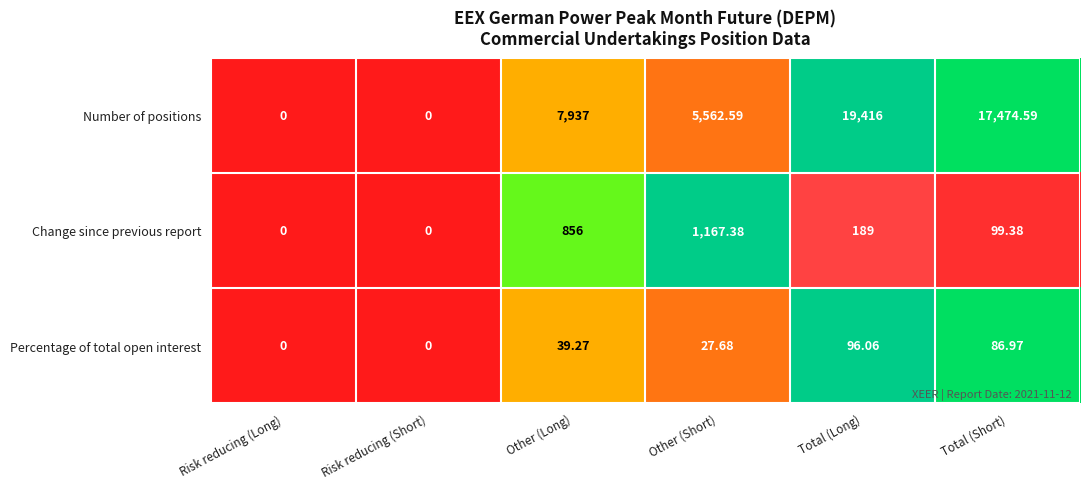

At which label does Percentage of total open interest reach its peak?

Total (Long)